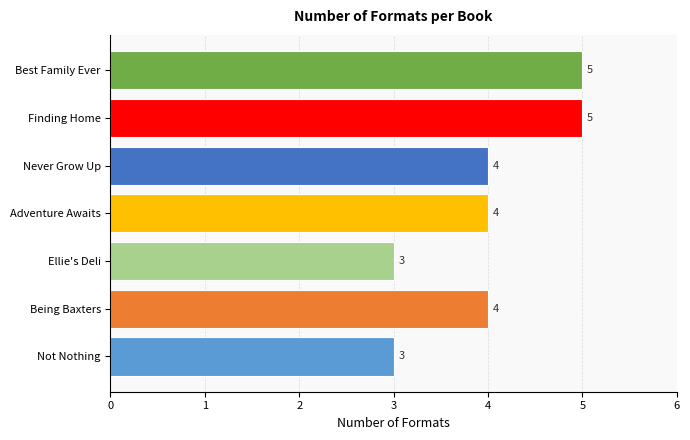

How many values are below 4?

2